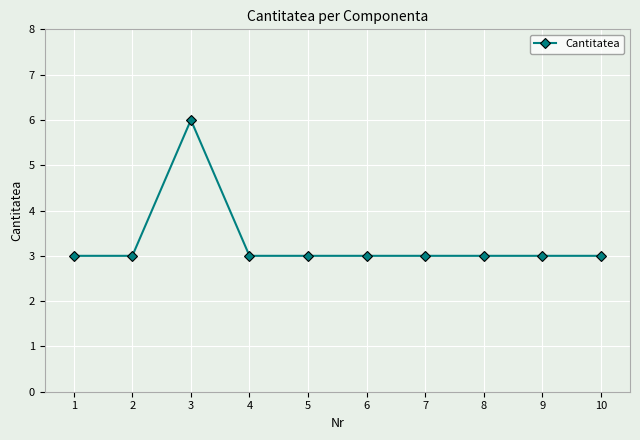

What is the sum of all values?

33